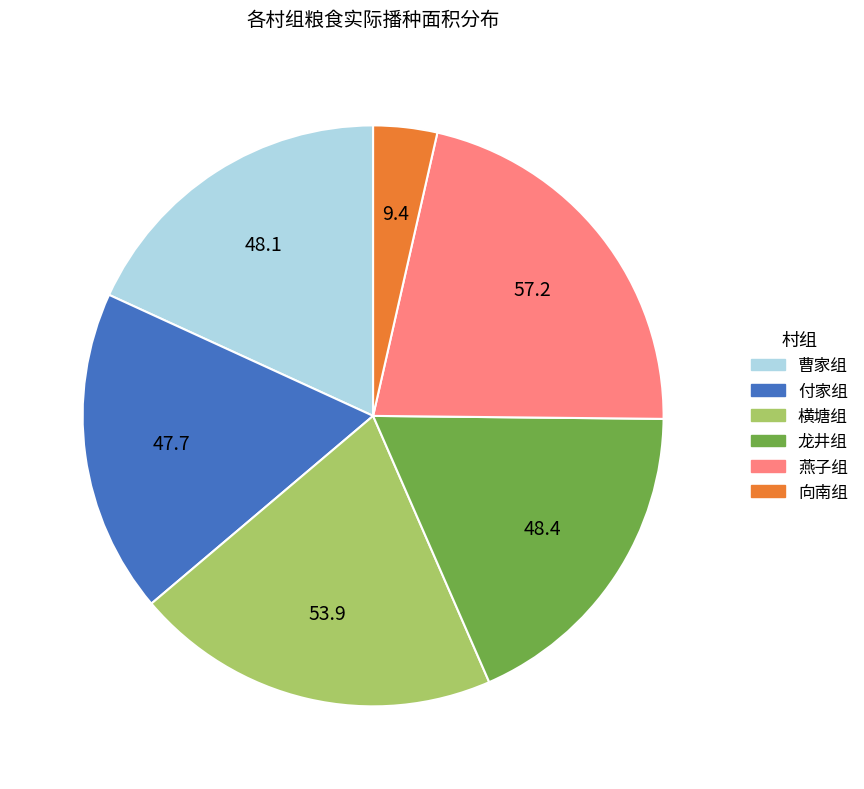

Is there any slice that represents more than half of the pie?

No